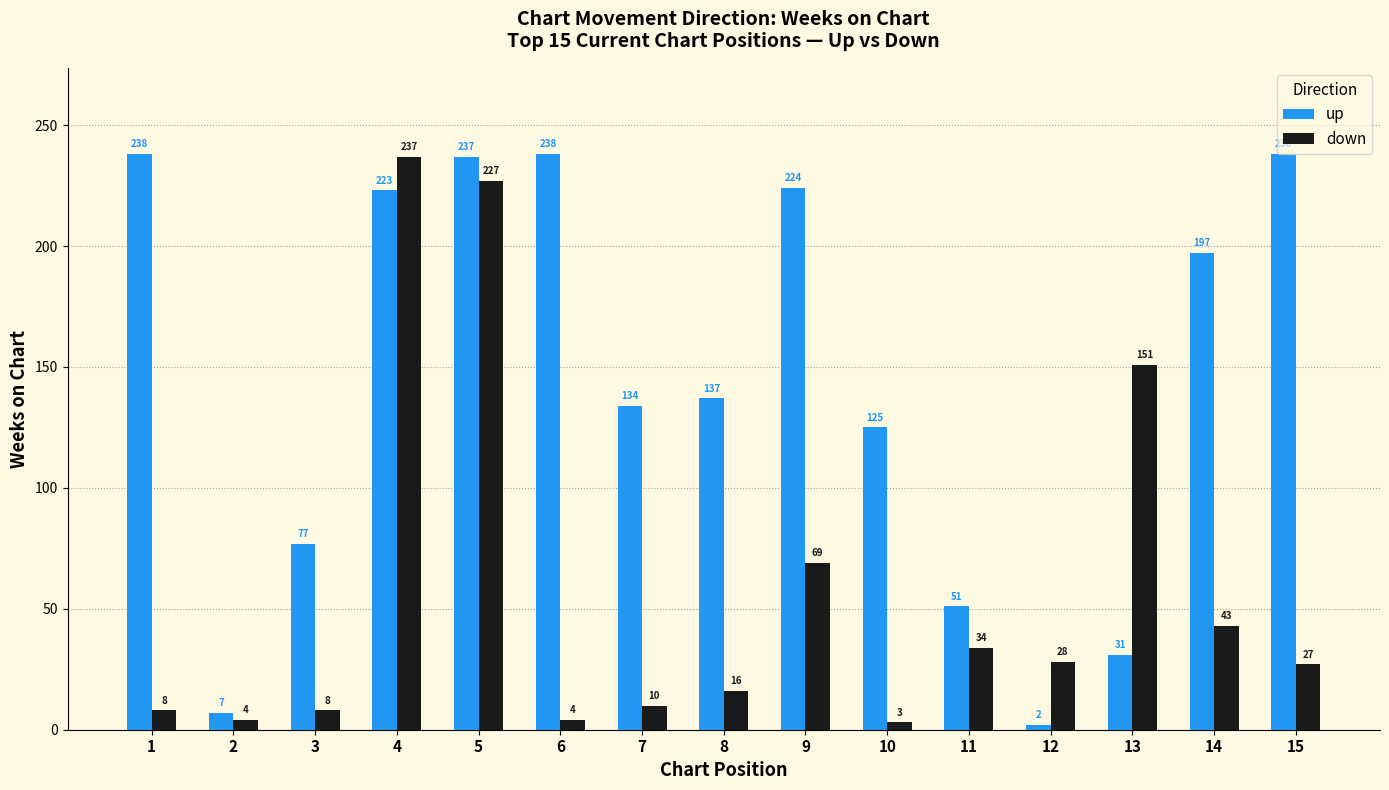

At 4, list the series in order from largest to smallest.

down, up